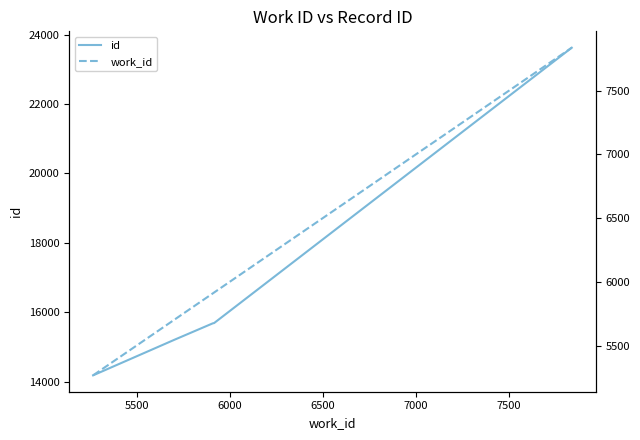

What is the lowest value of the id series?

14179